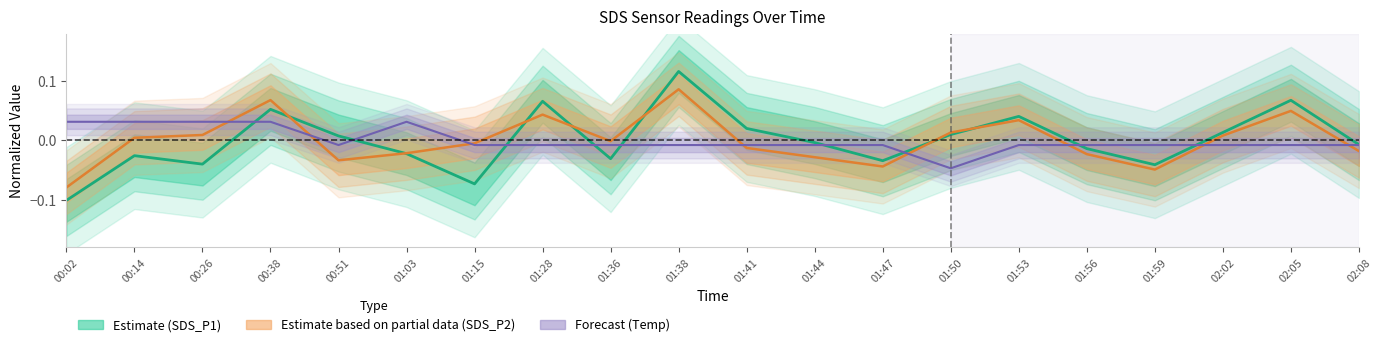

True or false: Forecast (Temp) has a value of -0.0 at 01:15.

True